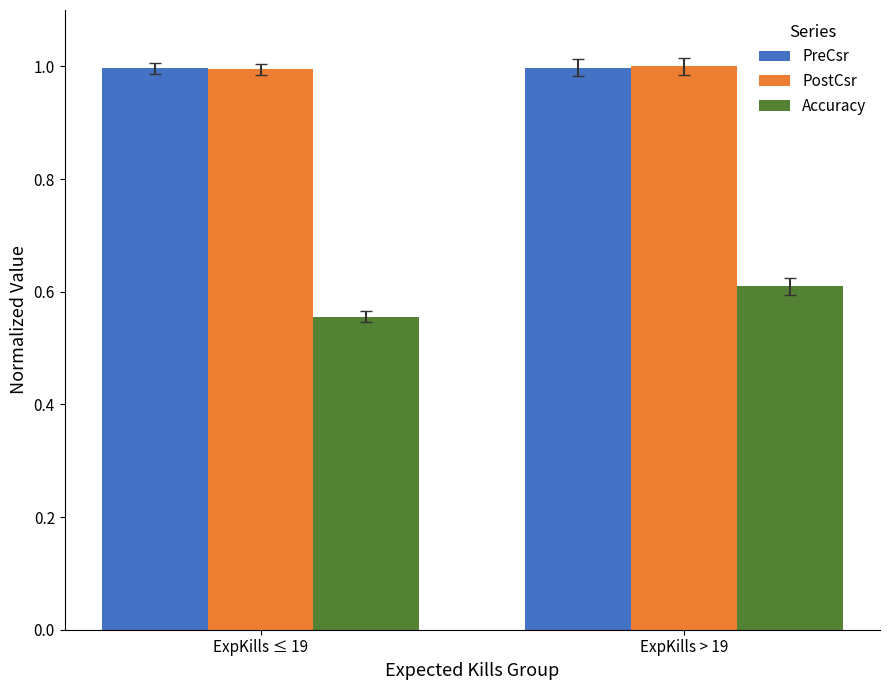

What is the label of the 2nd bar from the right?

ExpKills ≤ 19